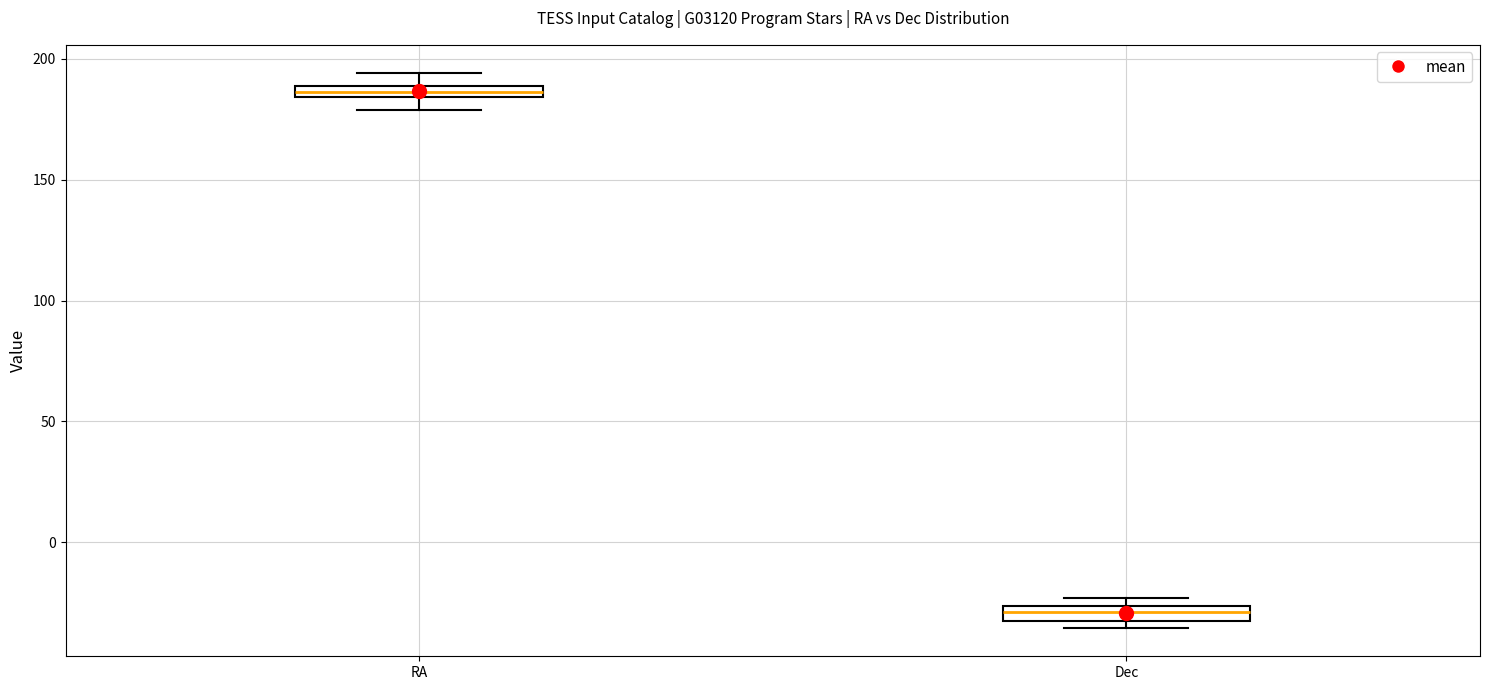

Which box's median line is the highest?

RA